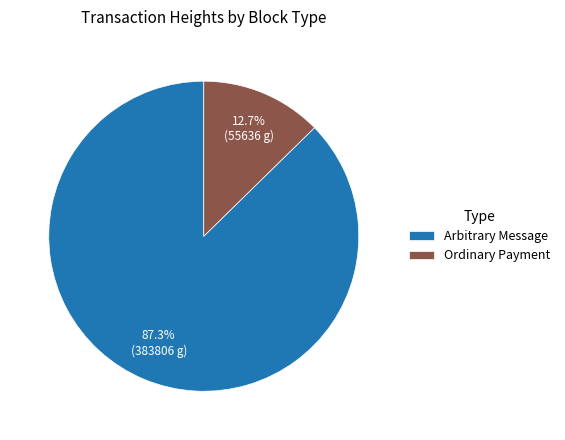

Rank the categories by value from lowest to highest.

Ordinary Payment, Arbitrary Message